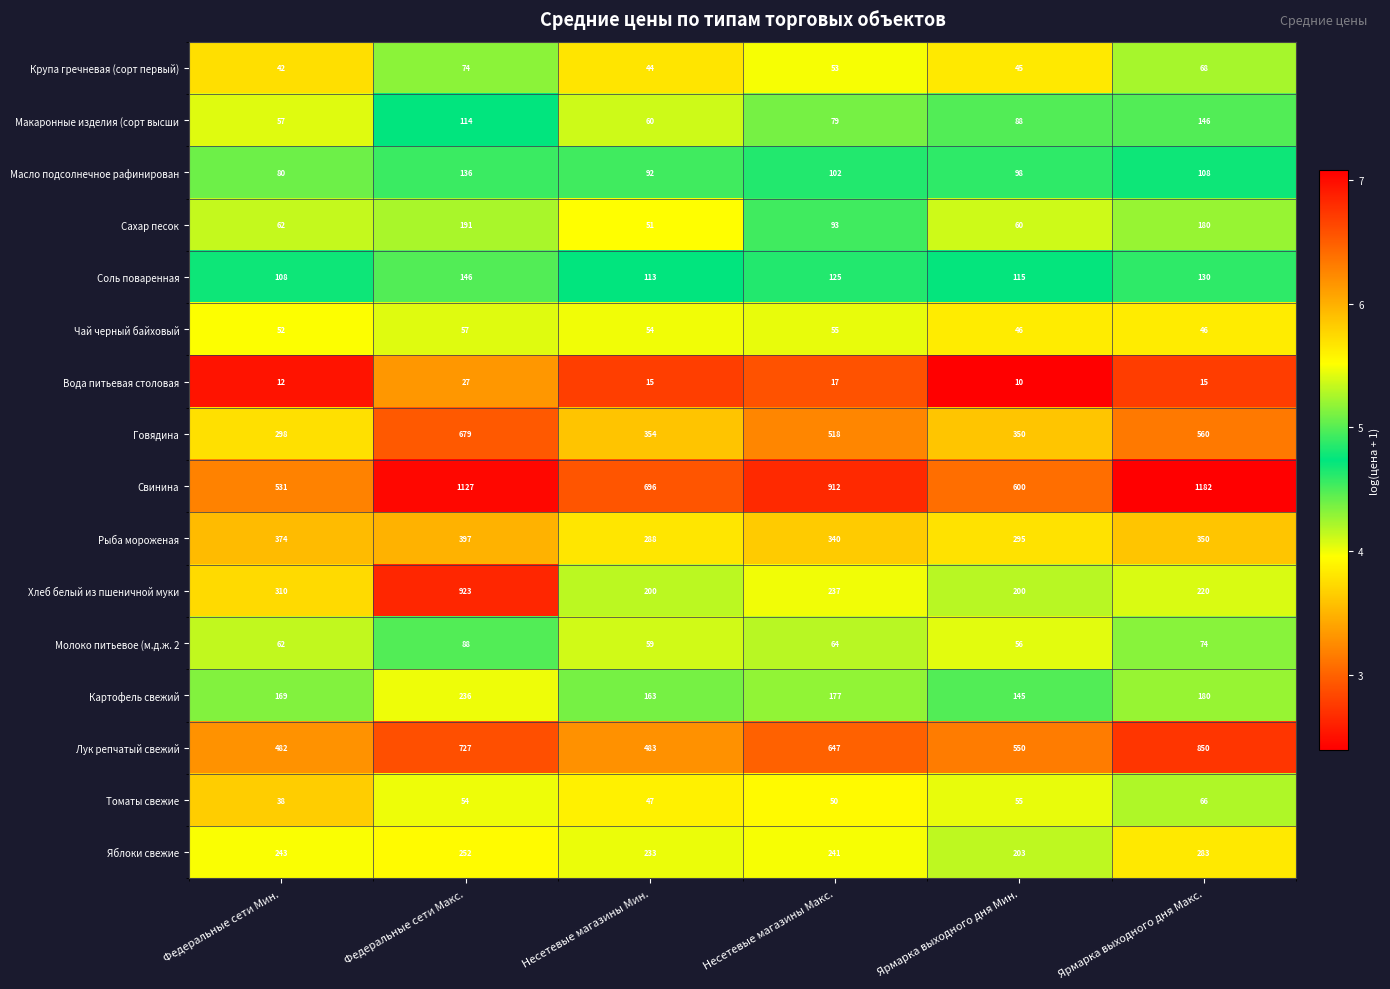

Which series has the largest total across all categories?

Свинина